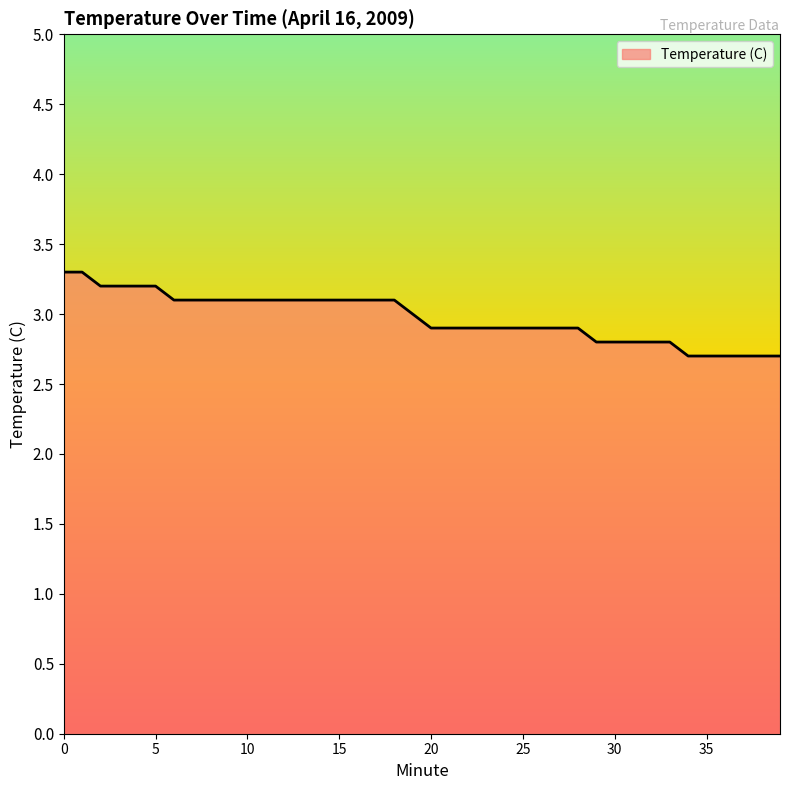

Reading left to right, what are all the values shown in this chart?

3.3	3.3	3.2	3.2	3.2	3.2	3.1	3.1	3.1	3.1	3.1	3.1	3.1	3.1	3.1	3.1	3.1	3.1	3.1	3.0	2.9	2.9	2.9	2.9	2.9	2.9	2.9	2.9	2.9	2.8	2.8	2.8	2.8	2.8	2.7	2.7	2.7	2.7	2.7	2.7